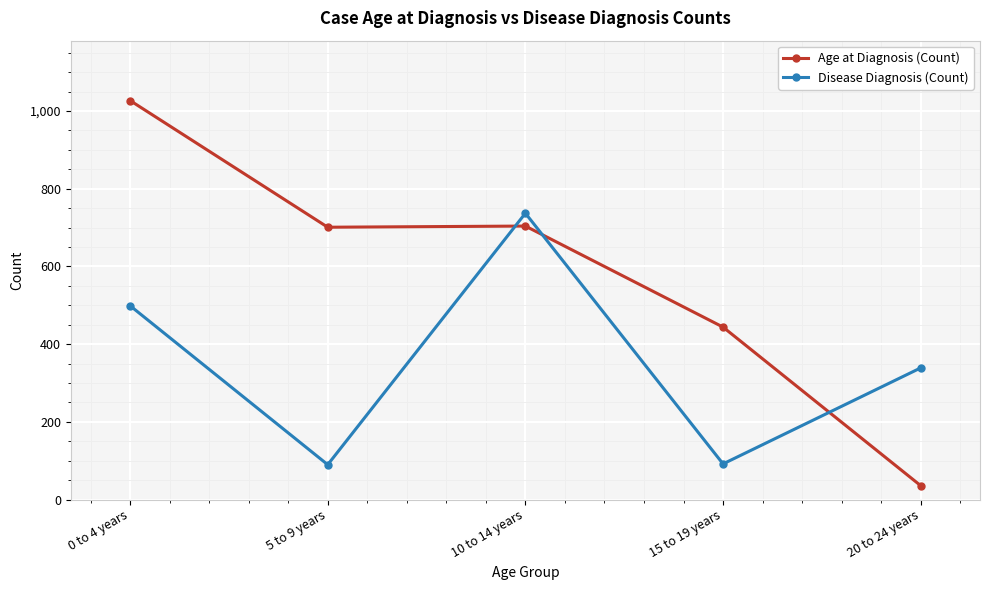

What is the sum of the Age at Diagnosis (Count) values at 15 to 19 years and 20 to 24 years?

480